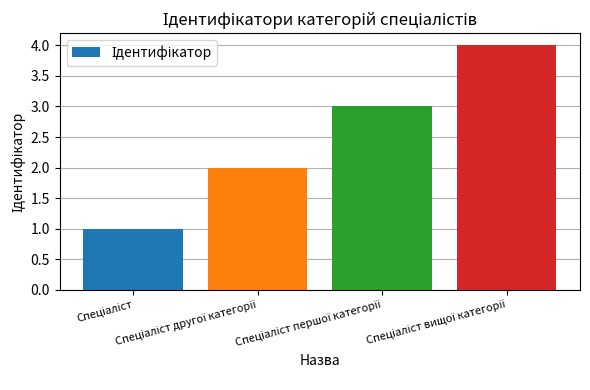

What is the difference between the maximum and minimum values?

3